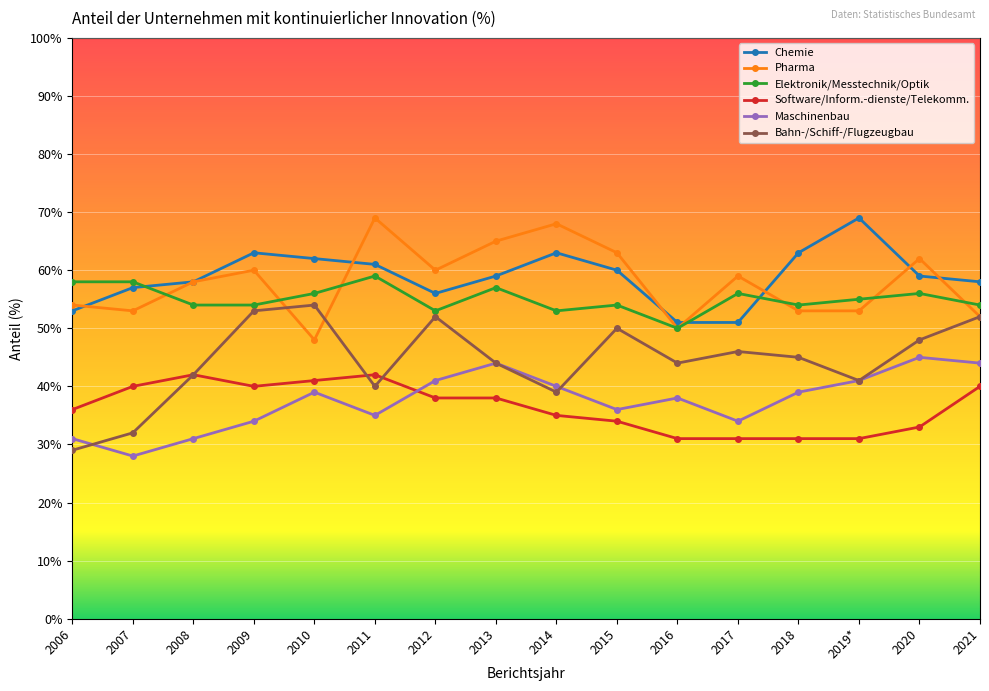

What is the value of the Bahn-/Schiff-/Flugzeugbau point at the 6th from the left?

40